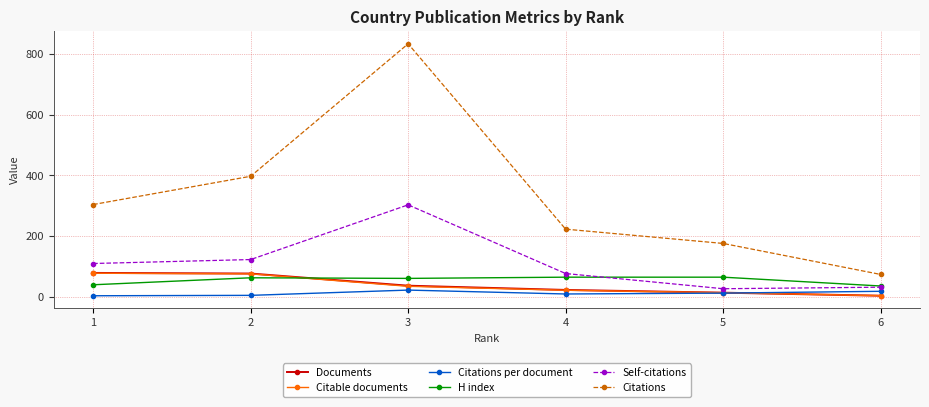

What is the sum of all Documents values?

234.0